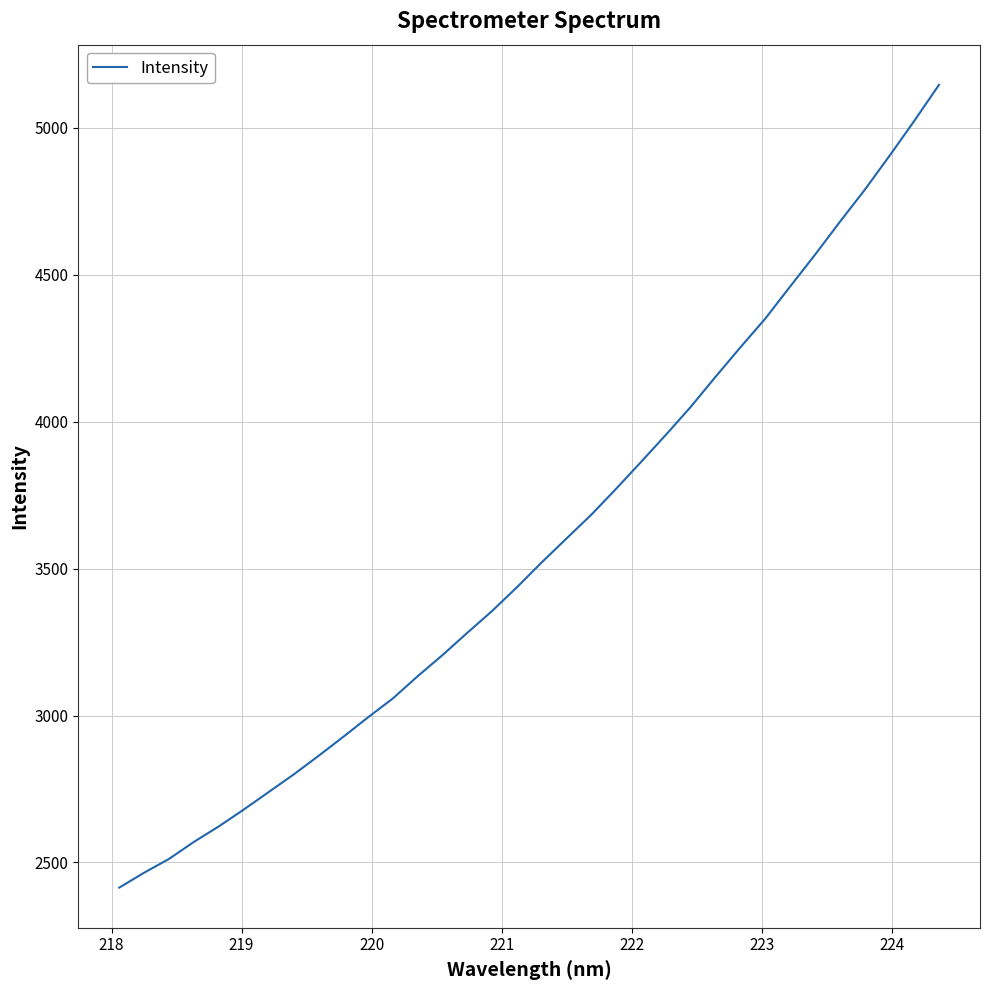

What is the smallest value displayed?

2414.5